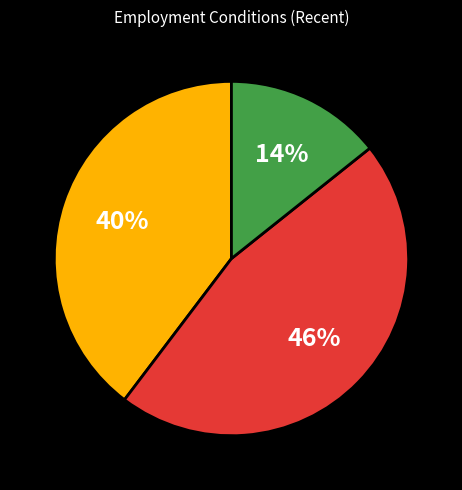

Is there a majority slice in this chart?

No